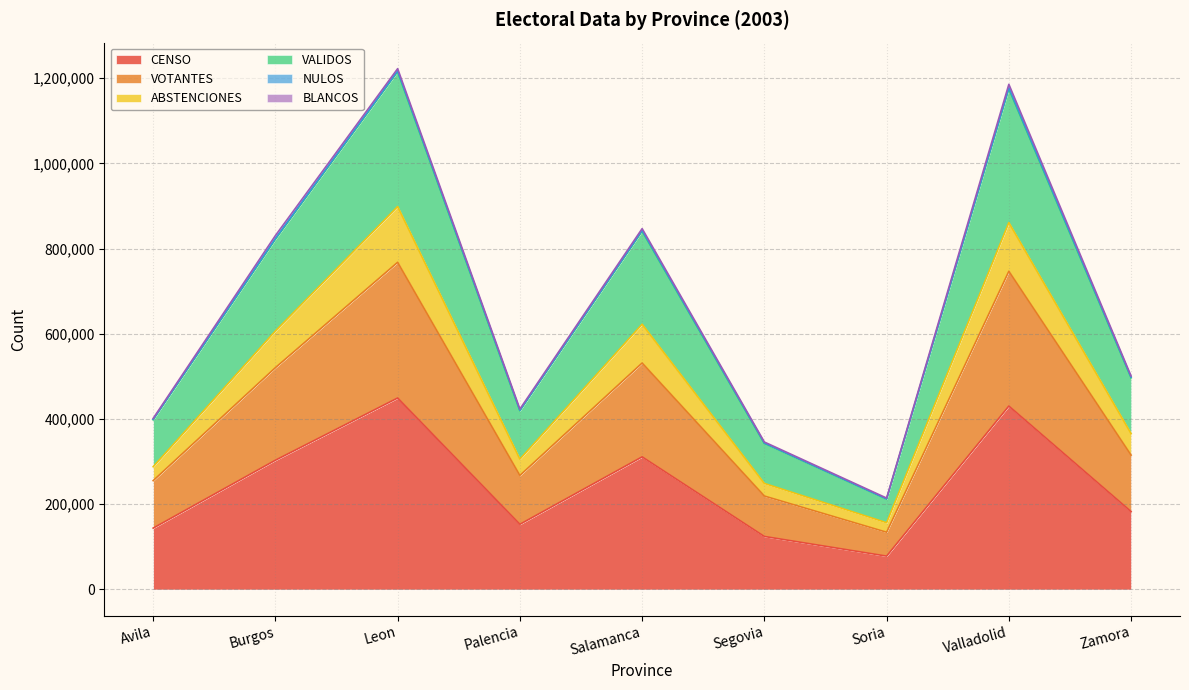

What is the minimum value for CENSO?

78329